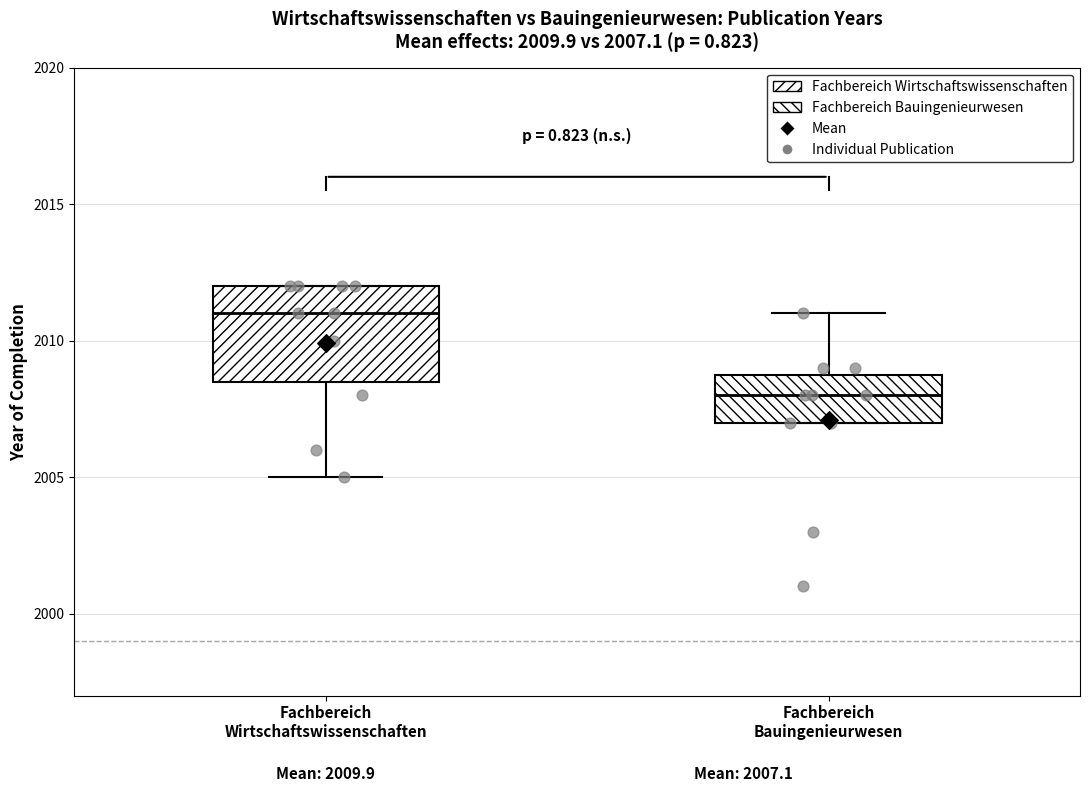

Comparing the boxes themselves (not the whiskers), which one is the tallest?

Fachbereich Wirtschaftswissenschaften